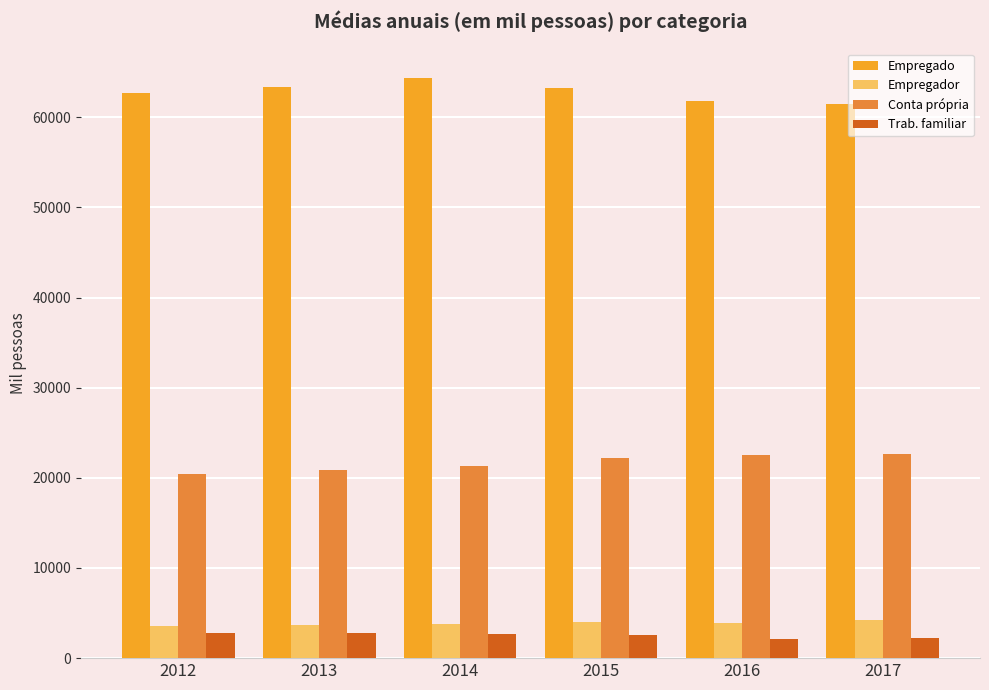

What is the difference between the highest and lowest values at 2012?

59909.5